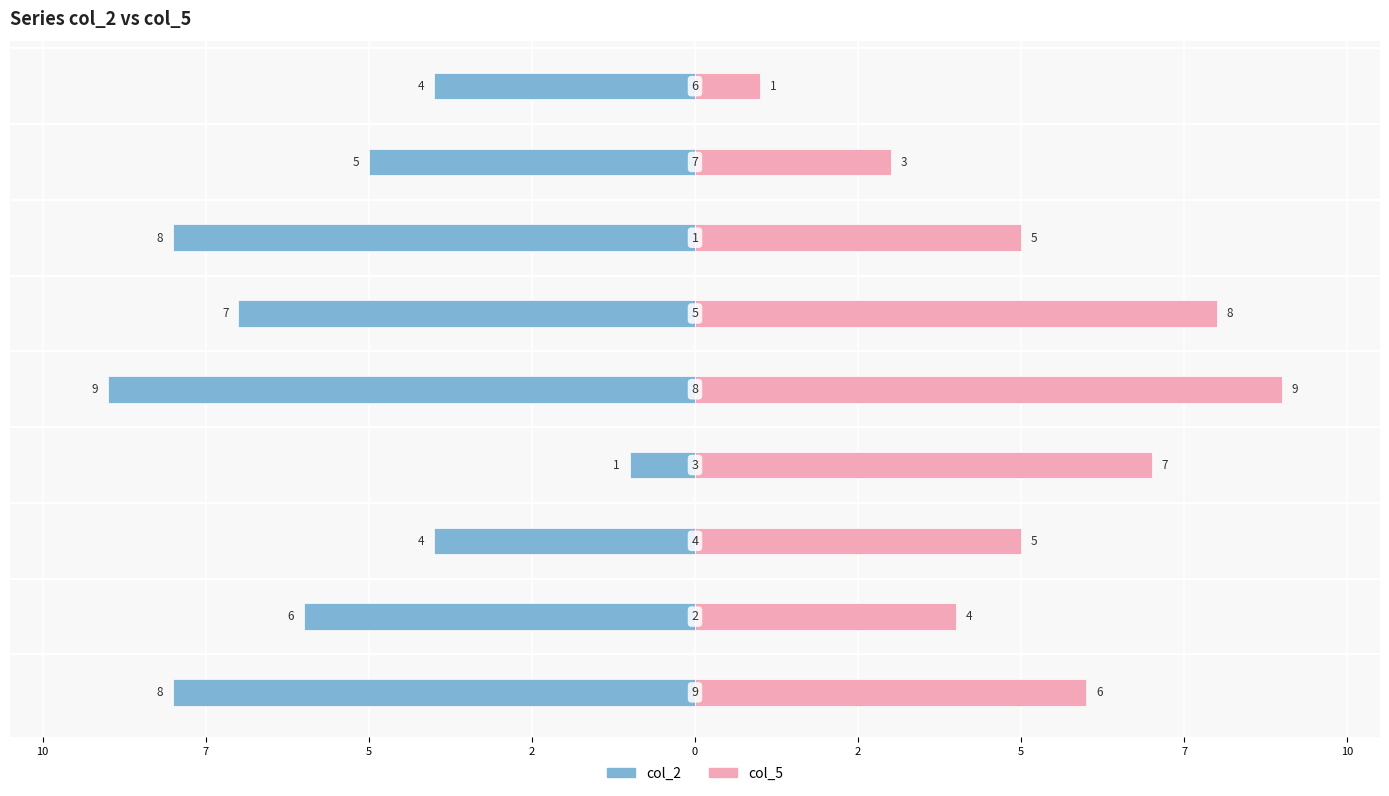

Are the bars grouped side by side (vs. stacked)?

Yes